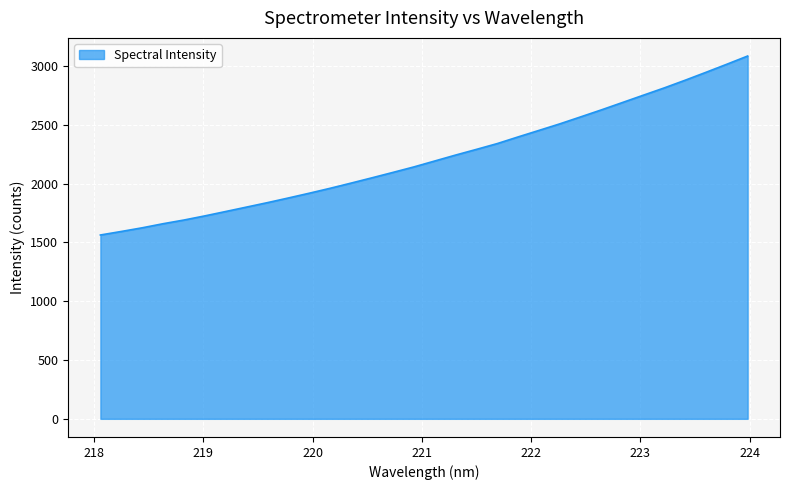

What is the greatest value displayed?

3085.6